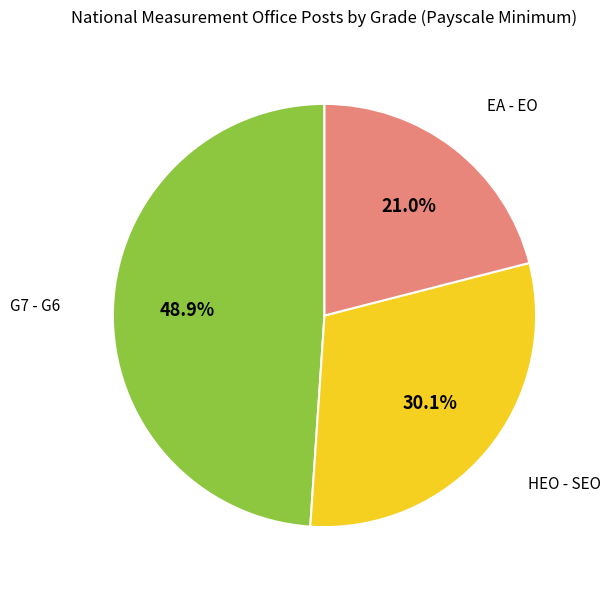

Which category has the biggest portion of the pie?

G7 - G6